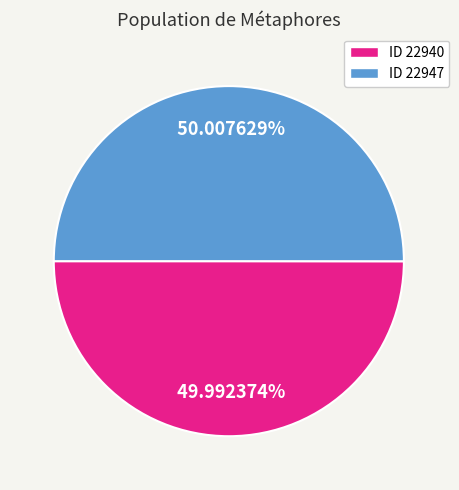

Does any single category account for the majority?

Yes